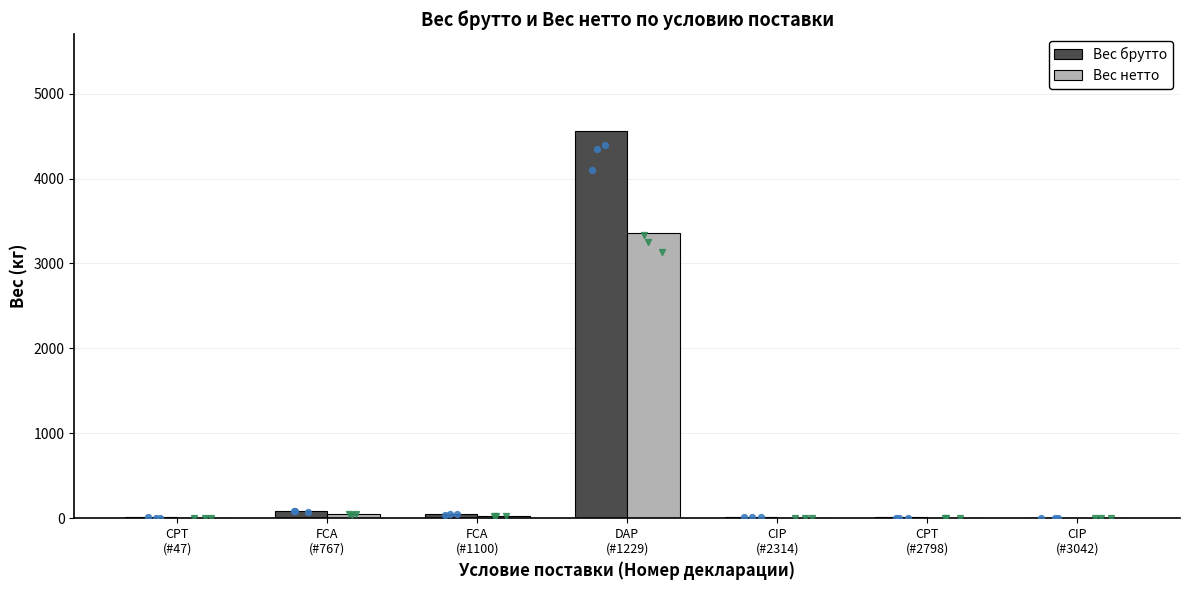

Which series reaches the maximum Y coordinate?

Вес брутто